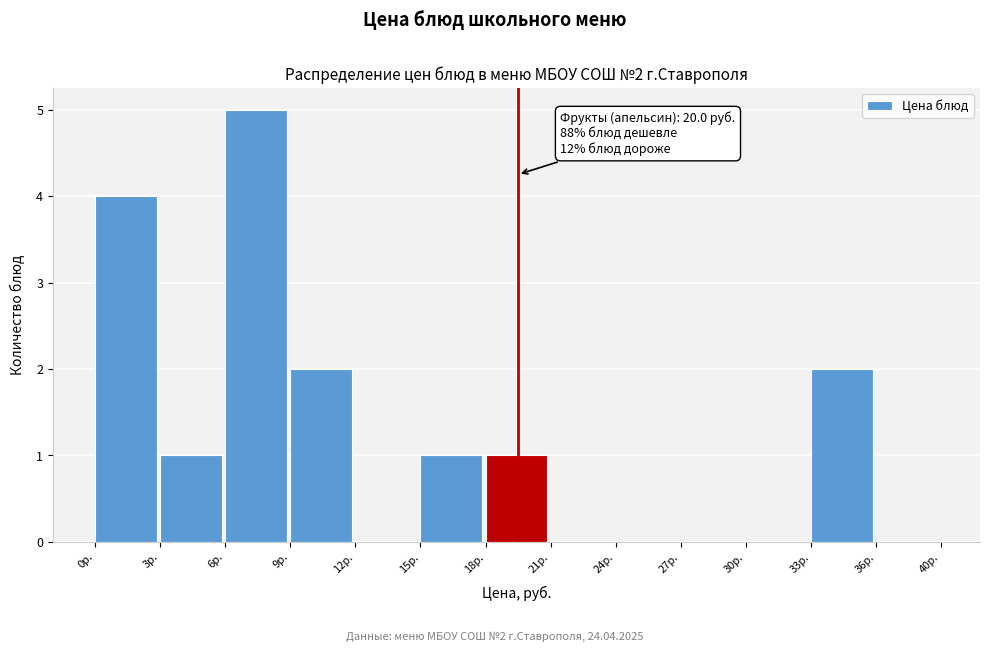

Reading right to left, list all the values displayed in this chart.

36р.=0	33р.=2	30р.=0	27р.=0	24р.=0	21р.=0	18р.=1	15р.=1	12р.=0	9р.=2	6р.=5	3р.=1	0р.=4